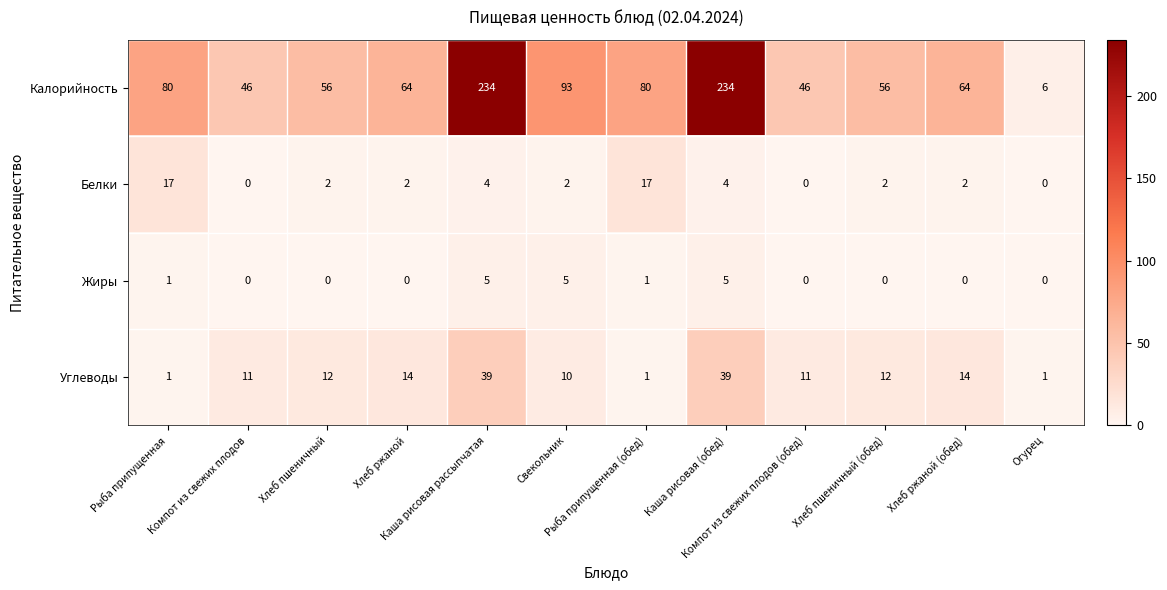

How many series are shown in this chart?

4